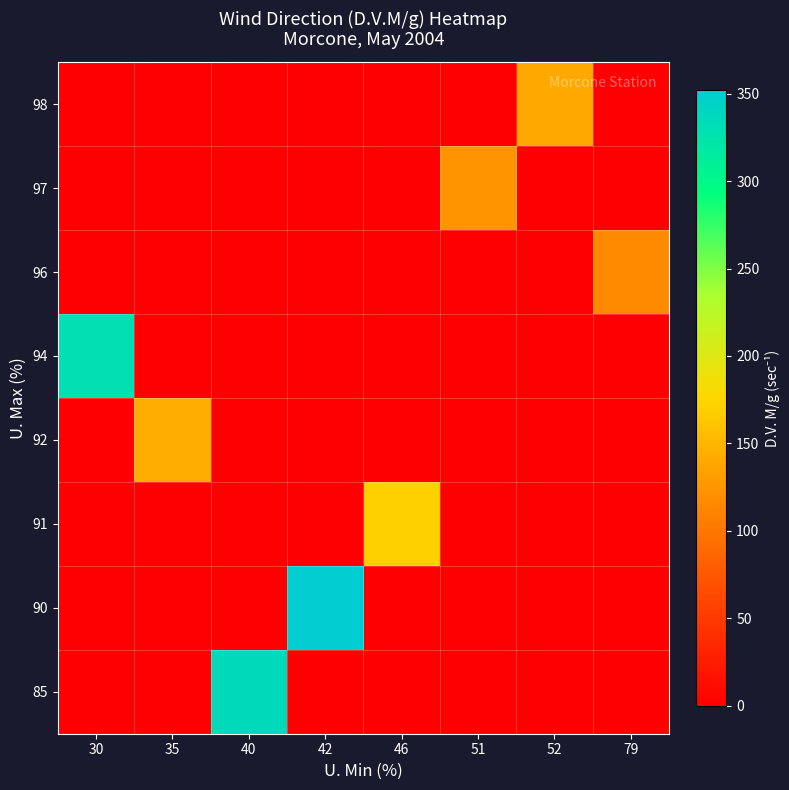

Which label corresponds to the largest value in the chart?

42